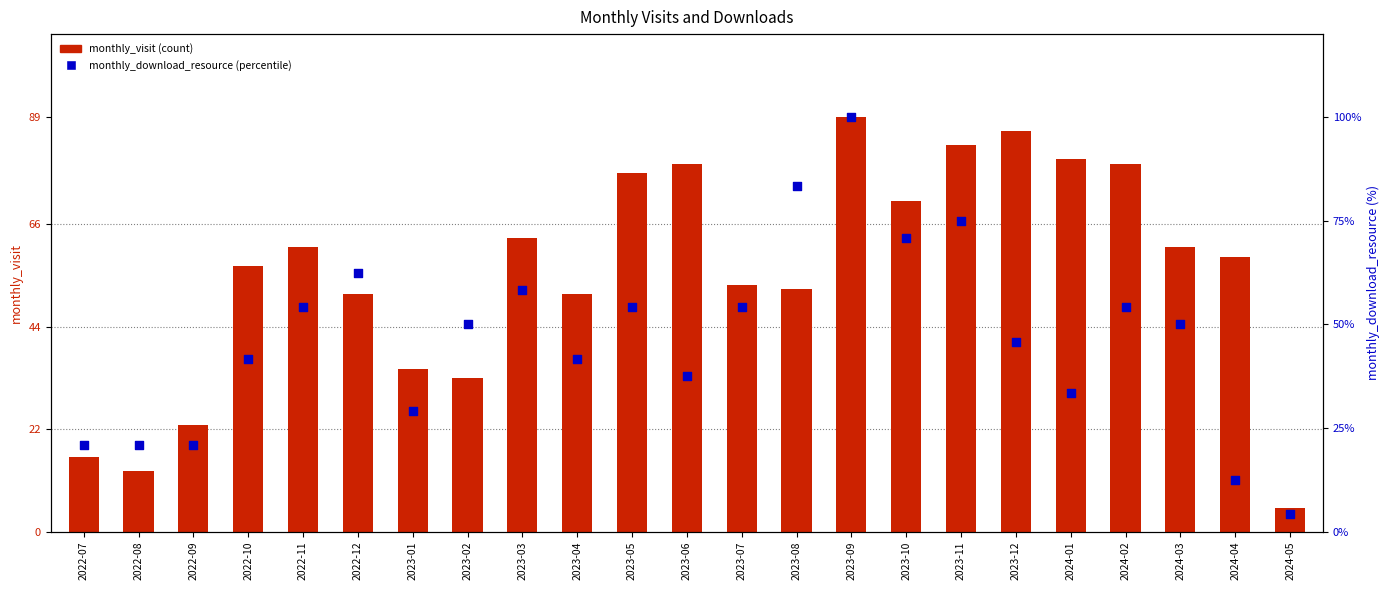

At how many categories does at least one series exceed 45?

18